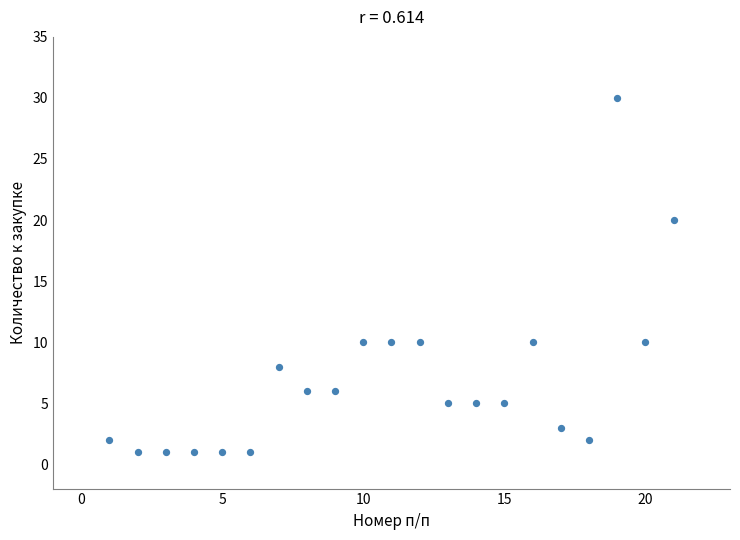

What is the range of X values (max minus min)?

20